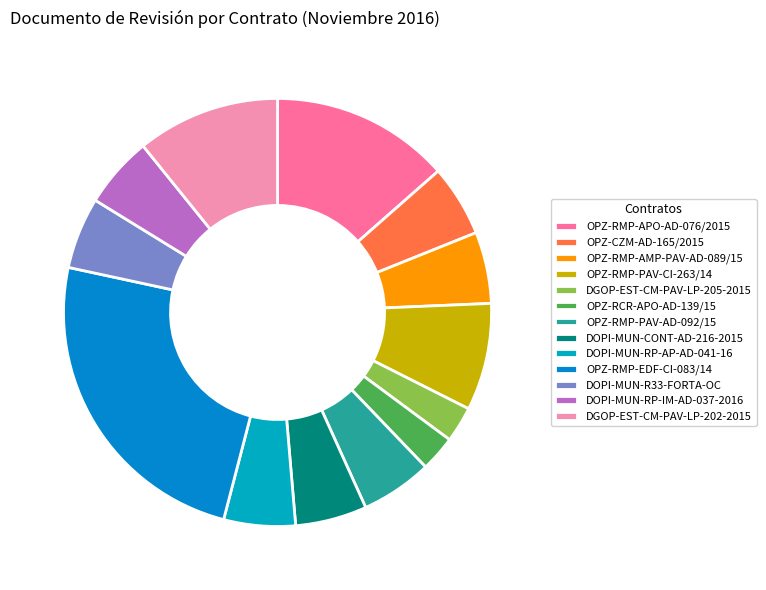

Combined, what portion of the pie is OPZ-RMP-AMP-PAV-AD-089/15 and OPZ-RMP-PAV-AD-092/15?

10.8%